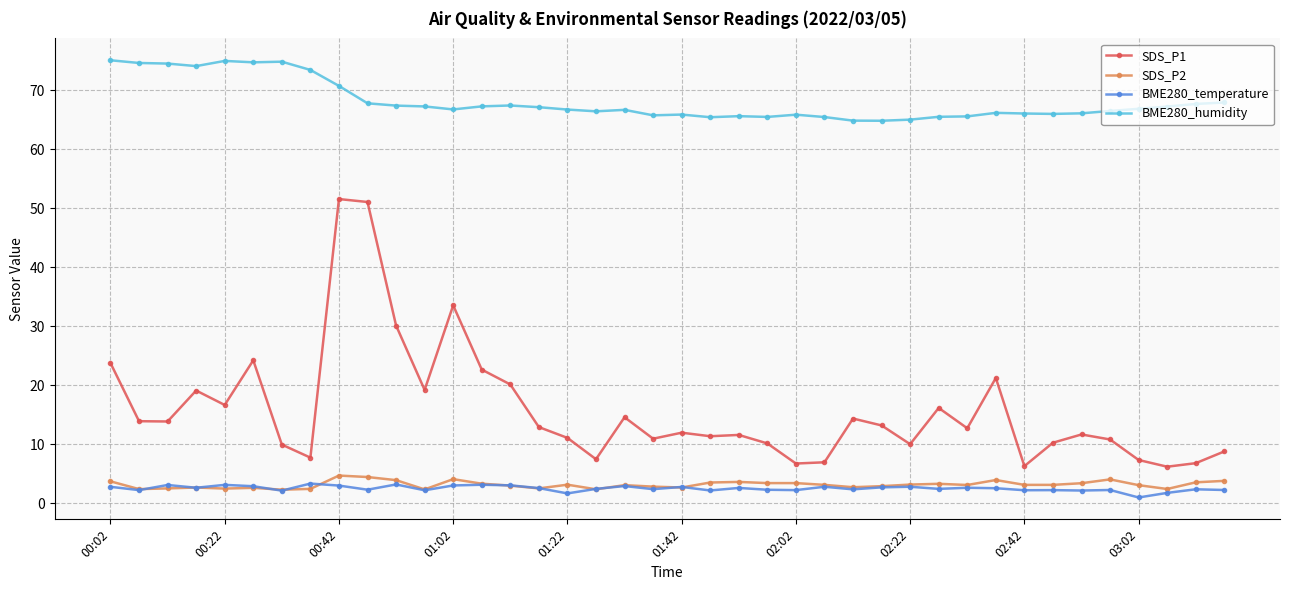

Which series has the largest range (max minus min)?

SDS_P1